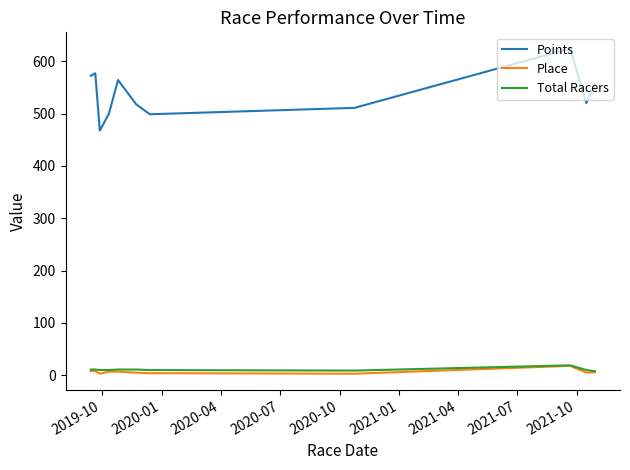

True or false: Points and Place cross at least once.

False